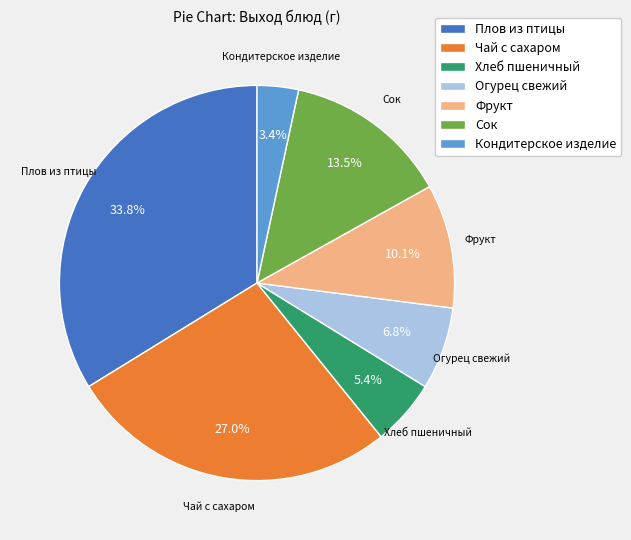

What is the largest slice in the pie chart?

Плов из птицы